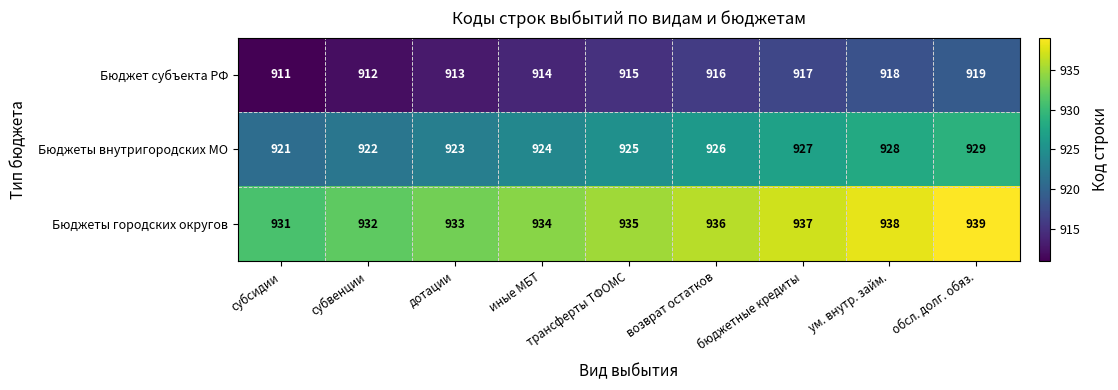

Count the number of categories in the chart.

9